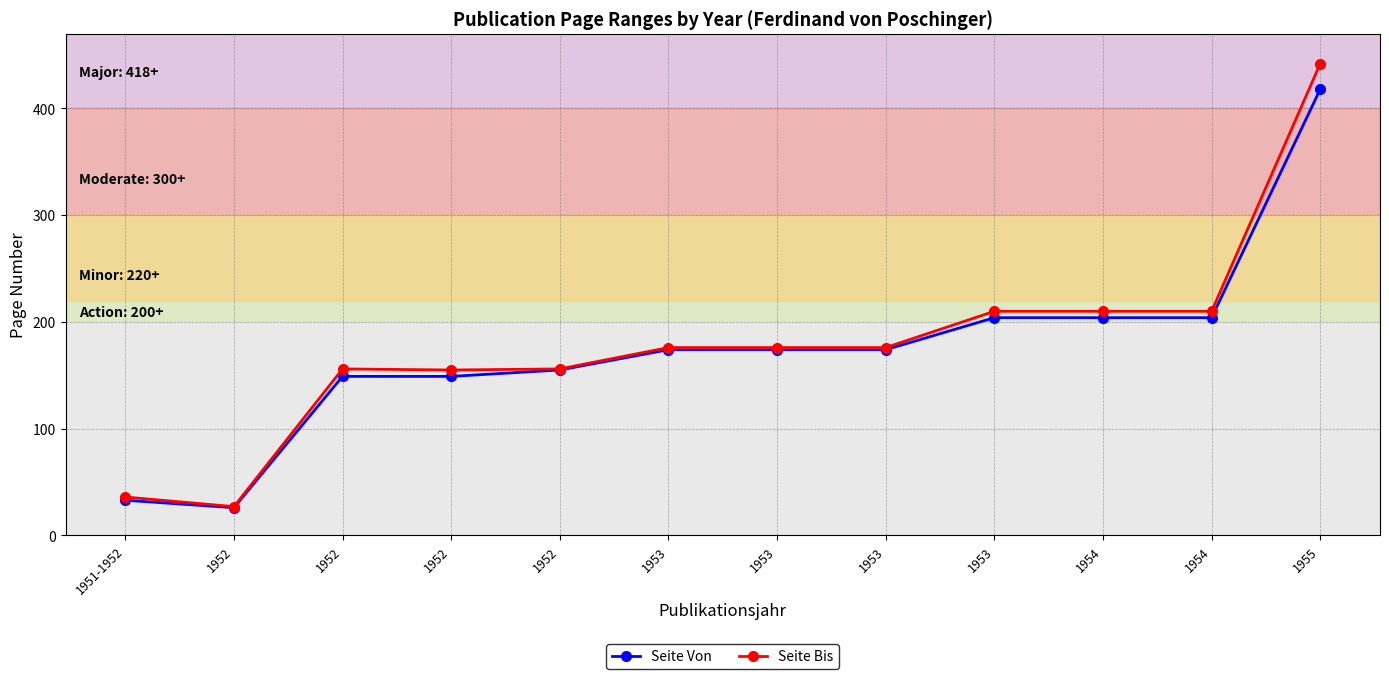

Which series has the largest range (max minus min)?

Seite Bis